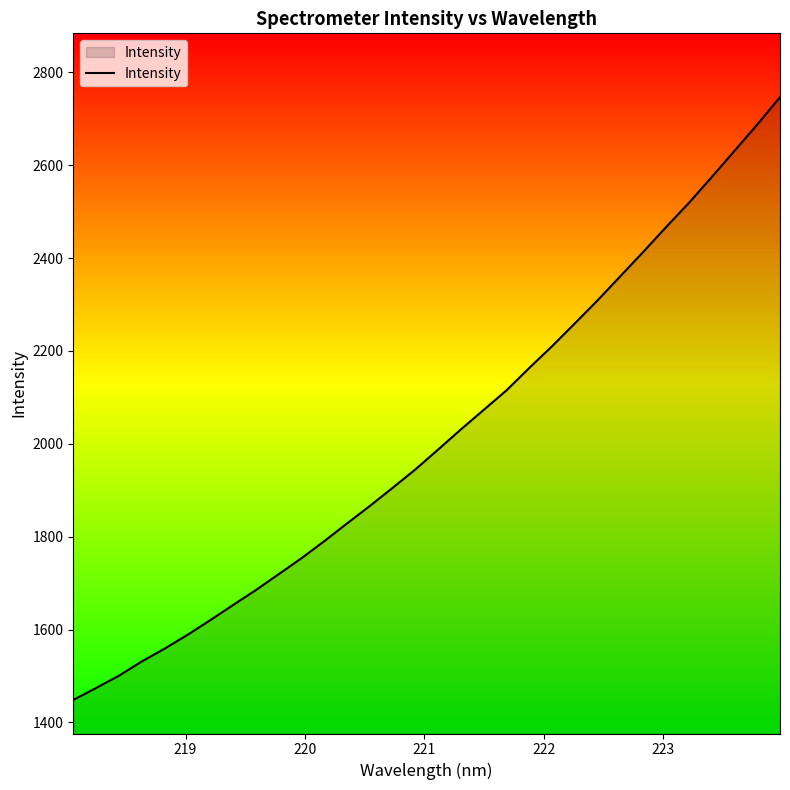

What is the smallest value displayed?

1448.5